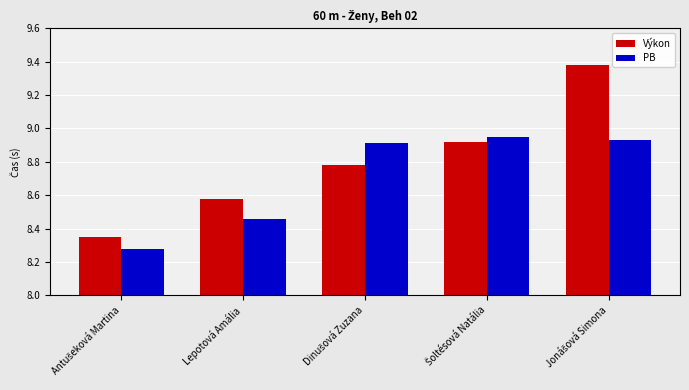

Which series has the widest spread of values?

Výkon